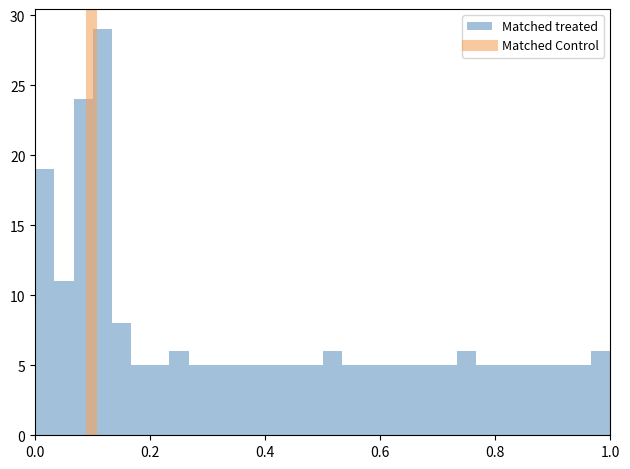

Read against the x-axis, roughly where is the centre of the tallest bar?

0.12